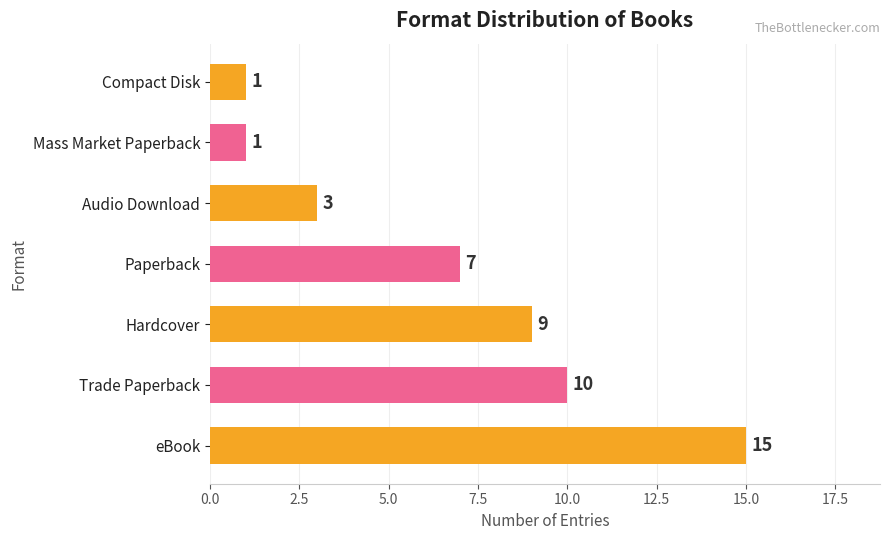

What is the greatest value displayed?

15